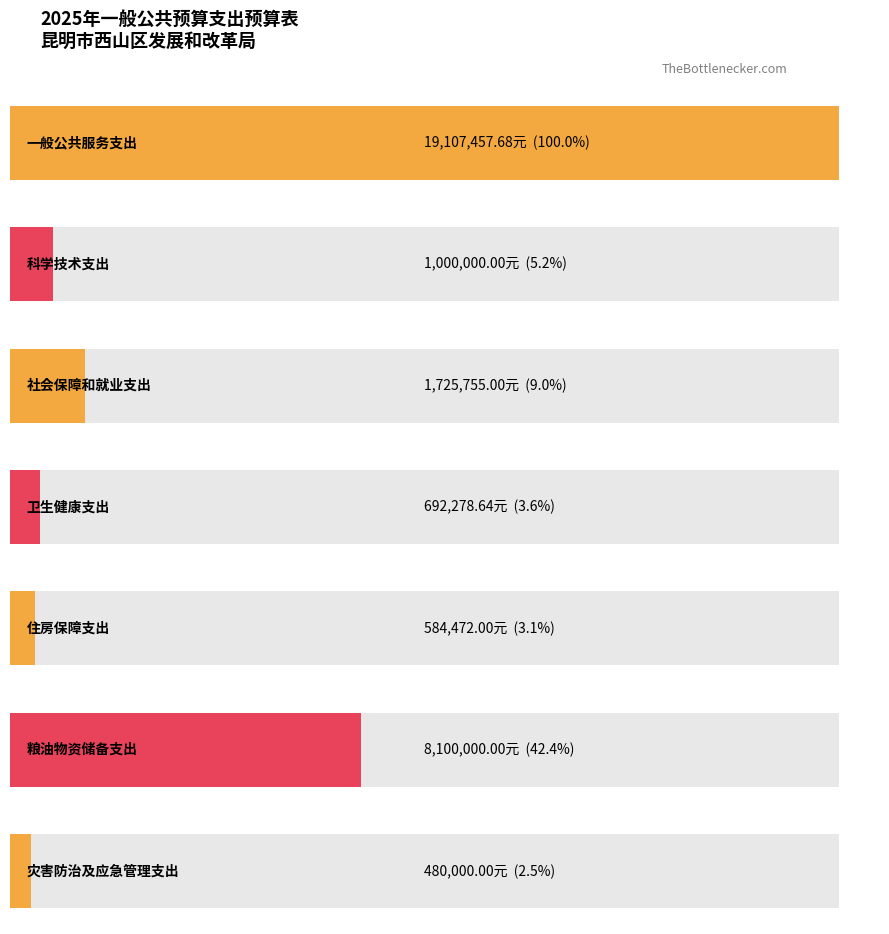

What is the label of the 4th bar from the left?

卫生健康支出